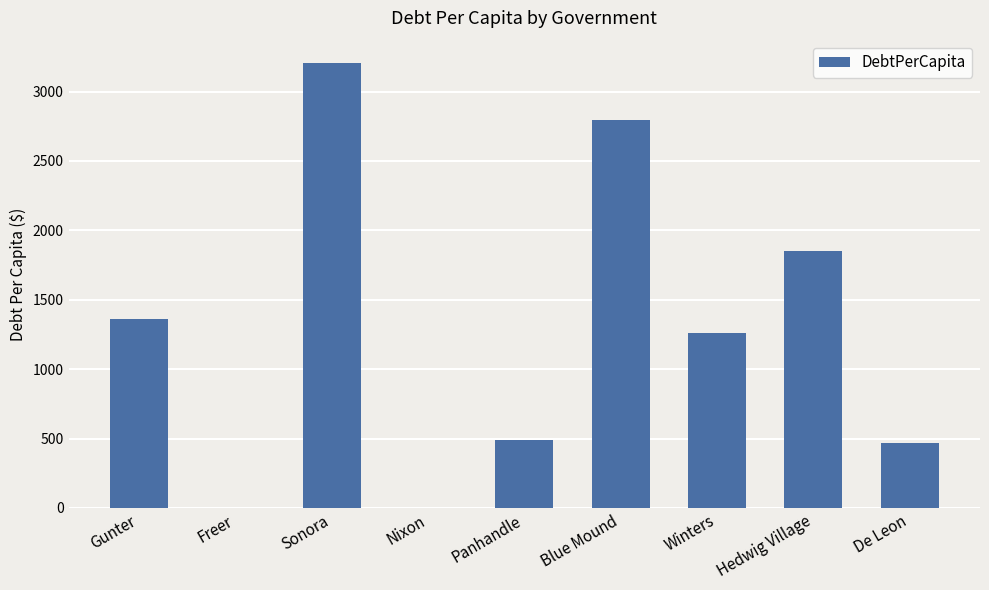

Which label corresponds to the largest value in the chart?

Sonora